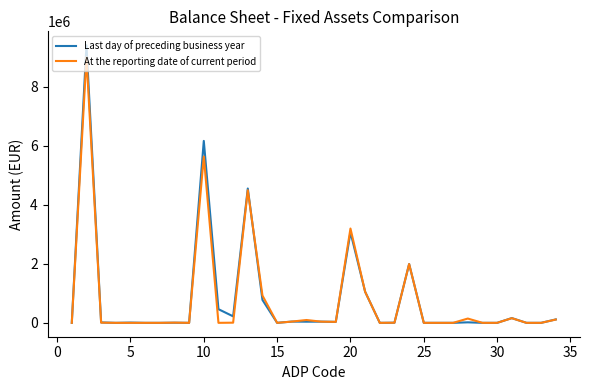

Which series has the largest range (max minus min)?

Last day of preceding business year